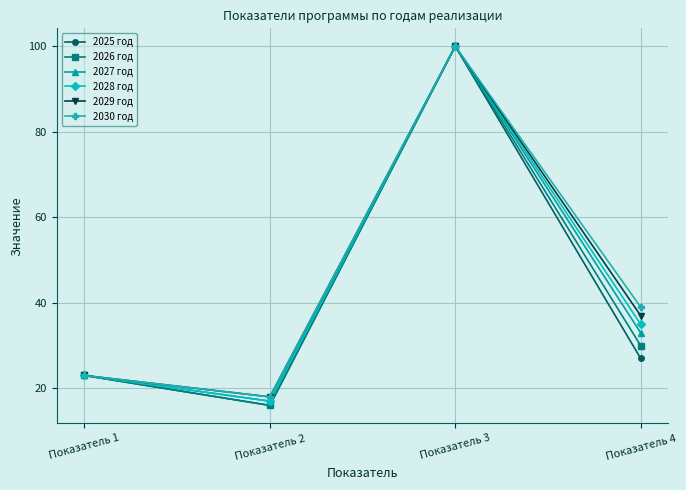

How many interior local peaks does the 2027 год series have?

1